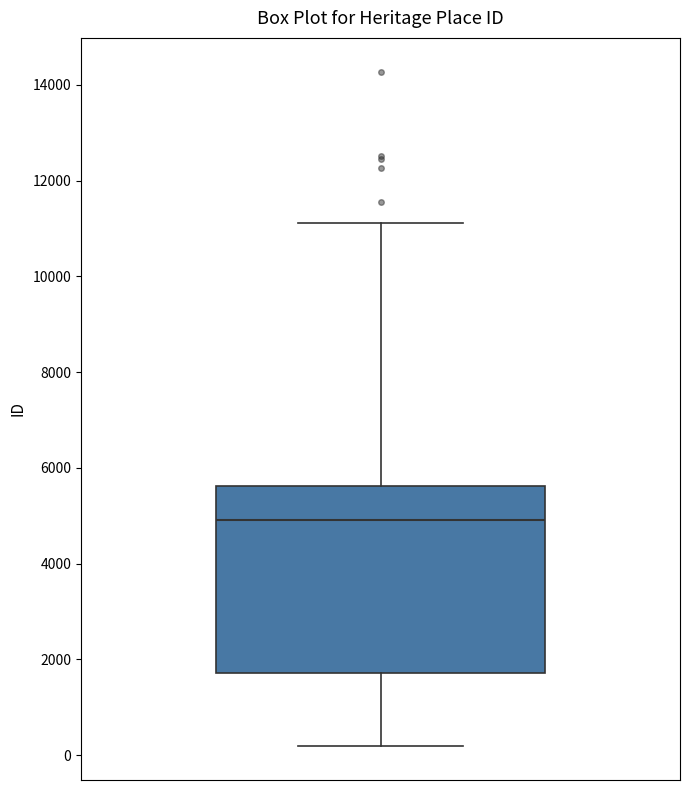

Read this box plot against the y-axis: the position of the median line, the range covered by the box, and the ends of both whiskers. The values are not printed on the chart, so give them approximately, as read against the axis.

median 5000, box 1800 to 5600, whiskers 200 to 11200